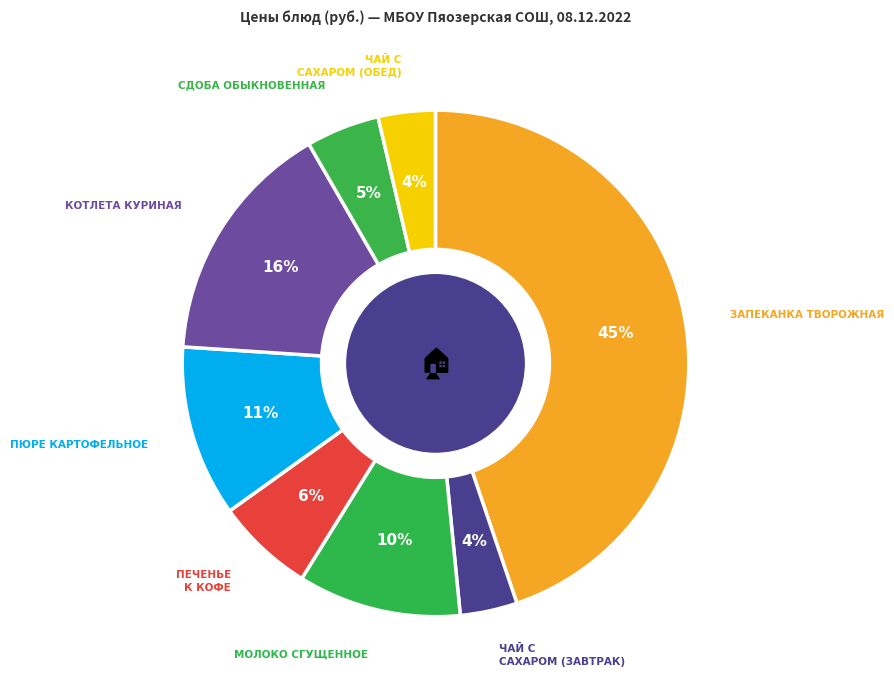

How many slices are in this pie chart?

8